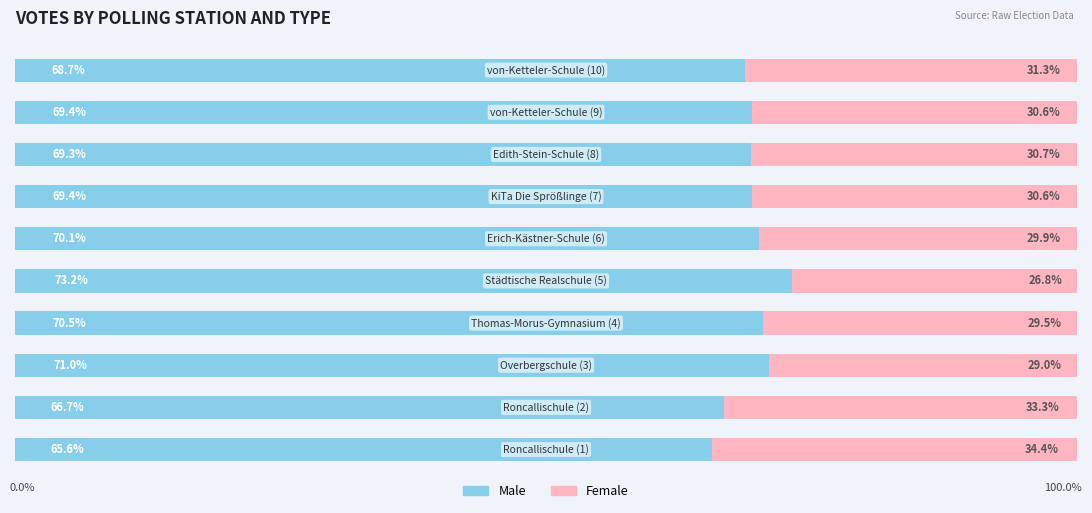

What are all the series names shown in the legend?

Male, Female